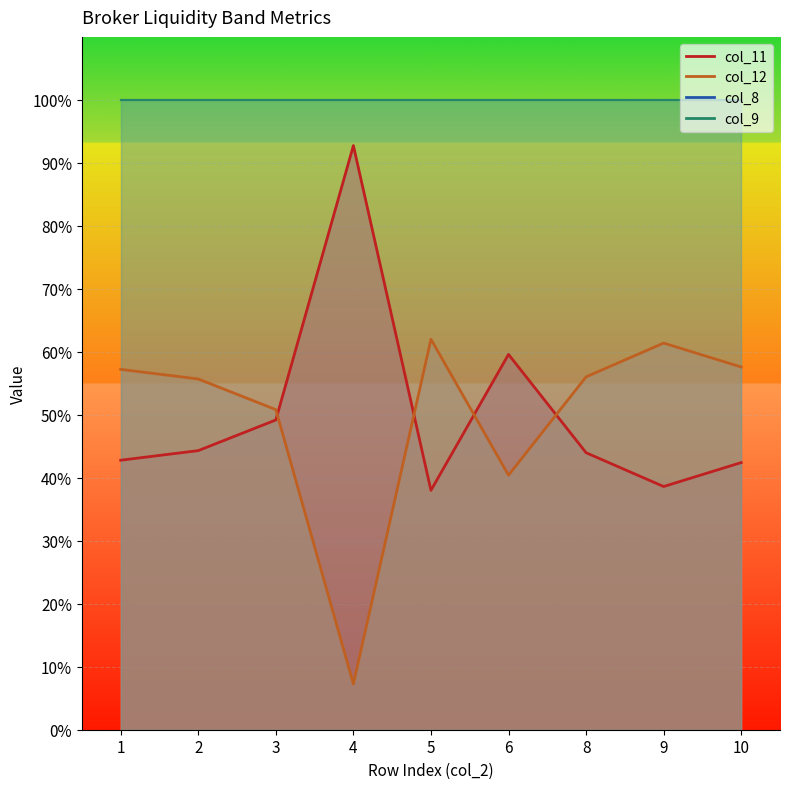

Is it true that col_12 equals 0.6 at 10?

True